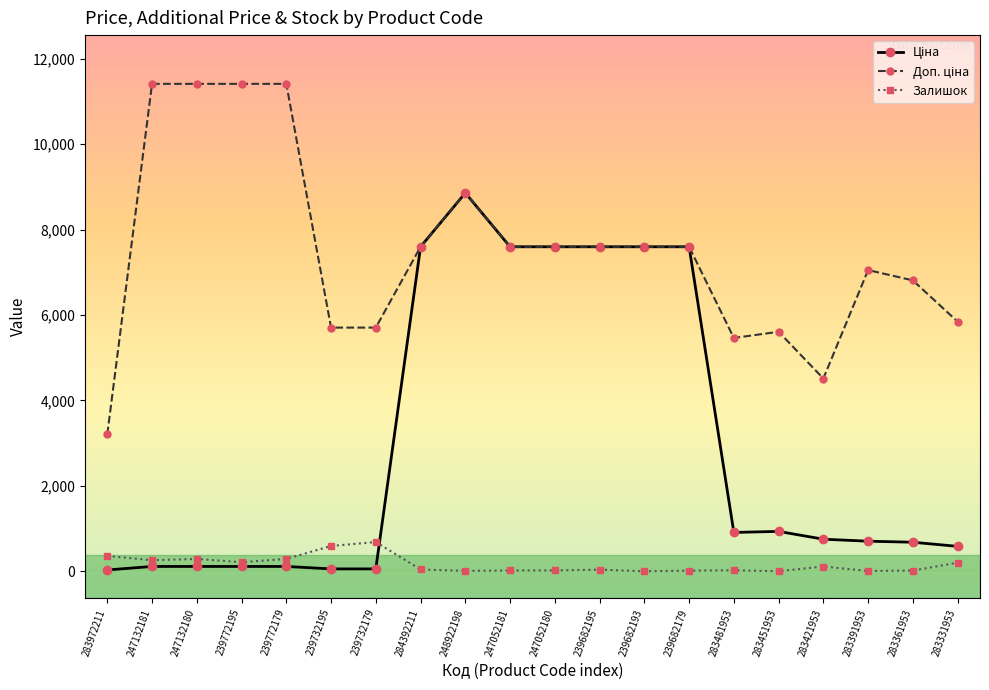

At which category is the sum across all series the highest?

248922198